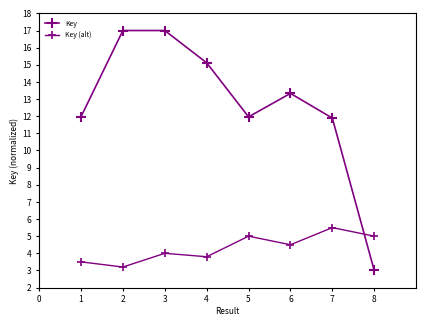

Which series has the largest total across all categories?

Key